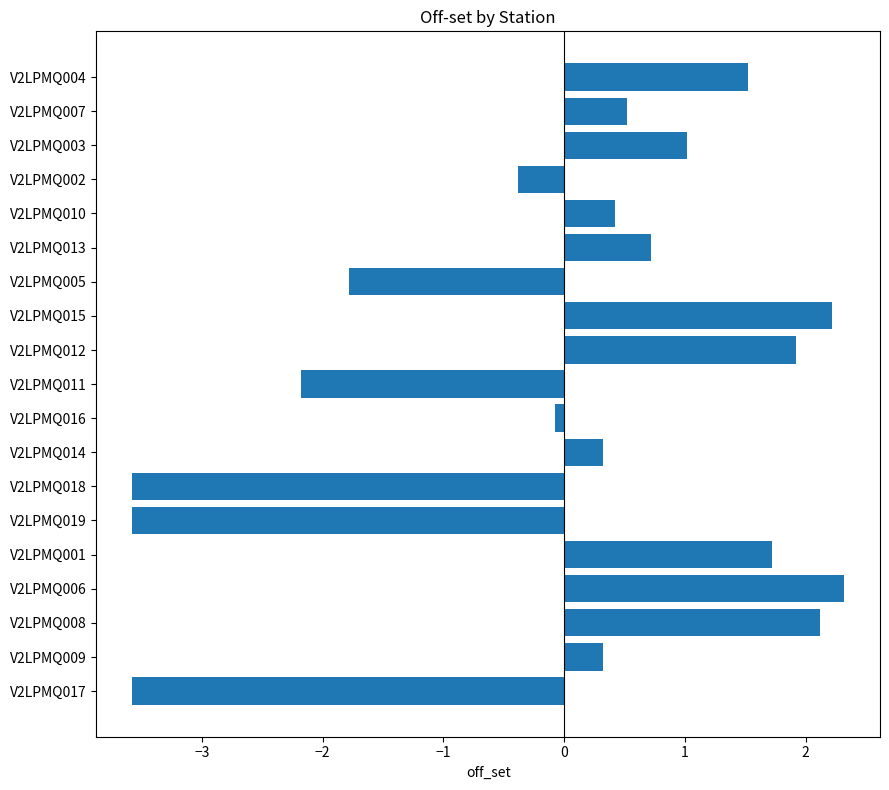

Between V2LPMQ004 and V2LPMQ013, which is larger?

V2LPMQ004